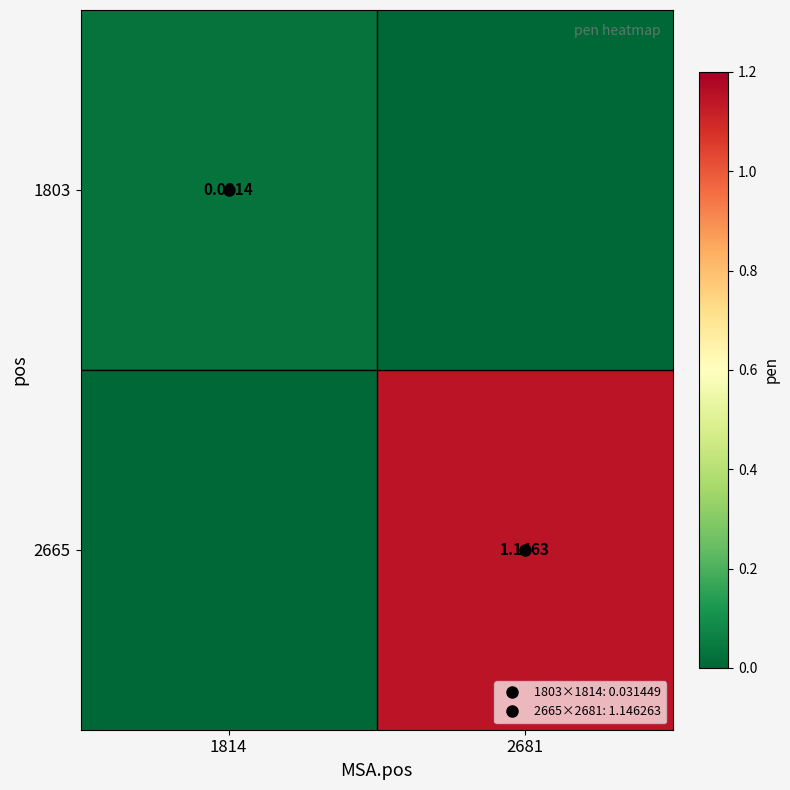

The value of 1803 at 2681 is 0.0. True or false?

True